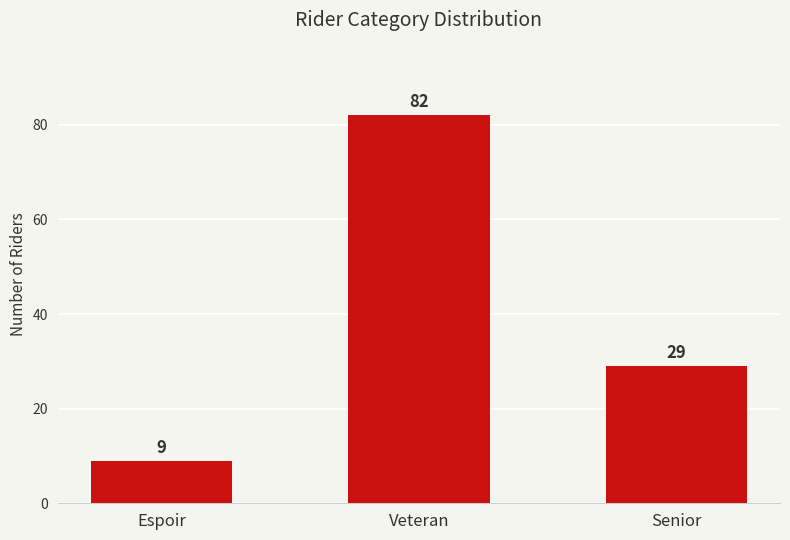

What is the change in value from Veteran to Senior?

-53